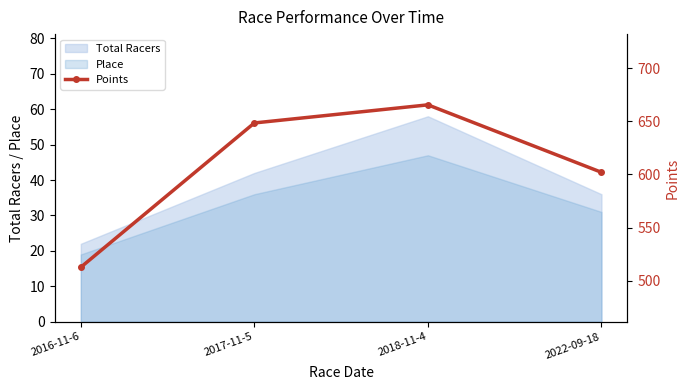

How many lines are shown in the chart?

1